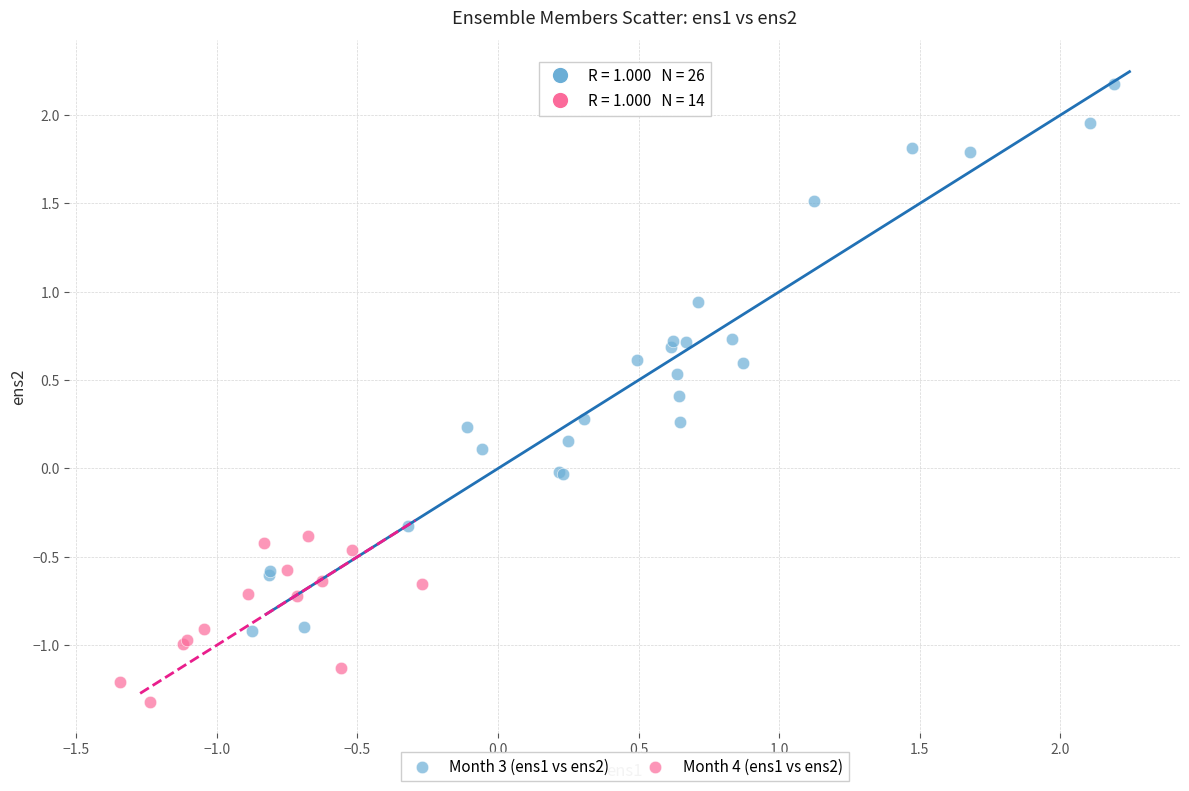

Which series has the largest Y range (max minus min)?

Month 3 (ens1 vs ens2)